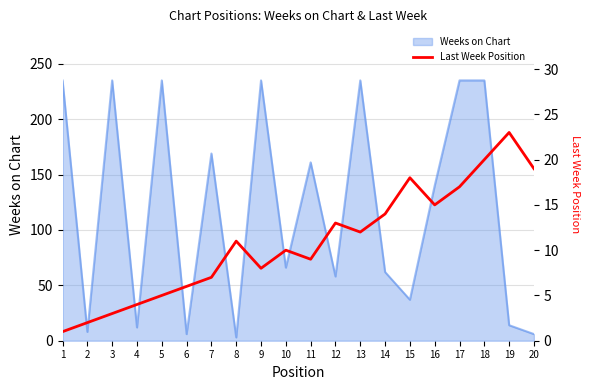

List the labels in order of value, smallest first.

1, 2, 3, 4, 5, 6, 7, 9, 11, 10, 8, 13, 12, 14, 16, 17, 15, 20, 18, 19